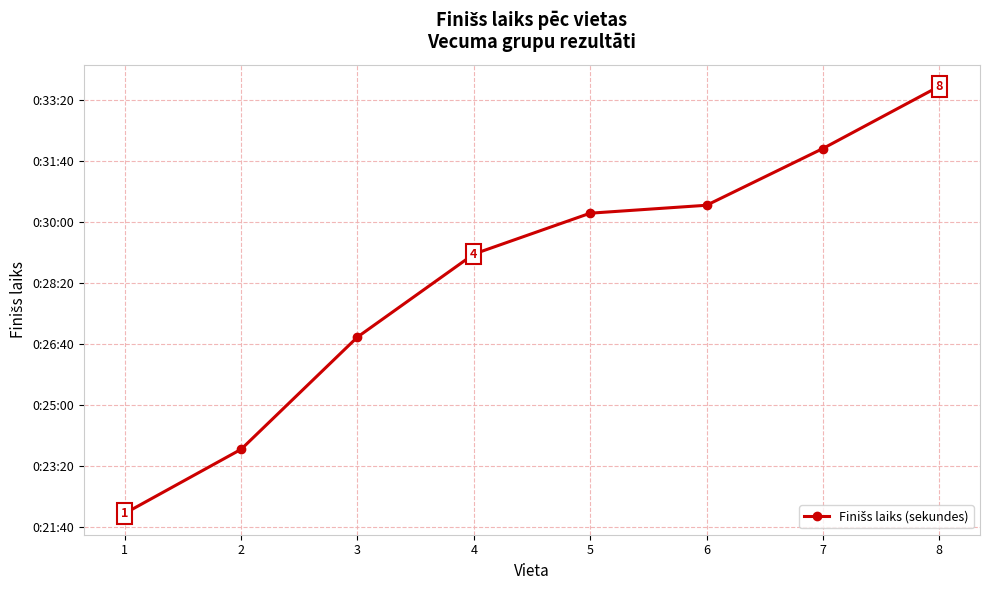

Is this an area chart (filled region under the line)?

No